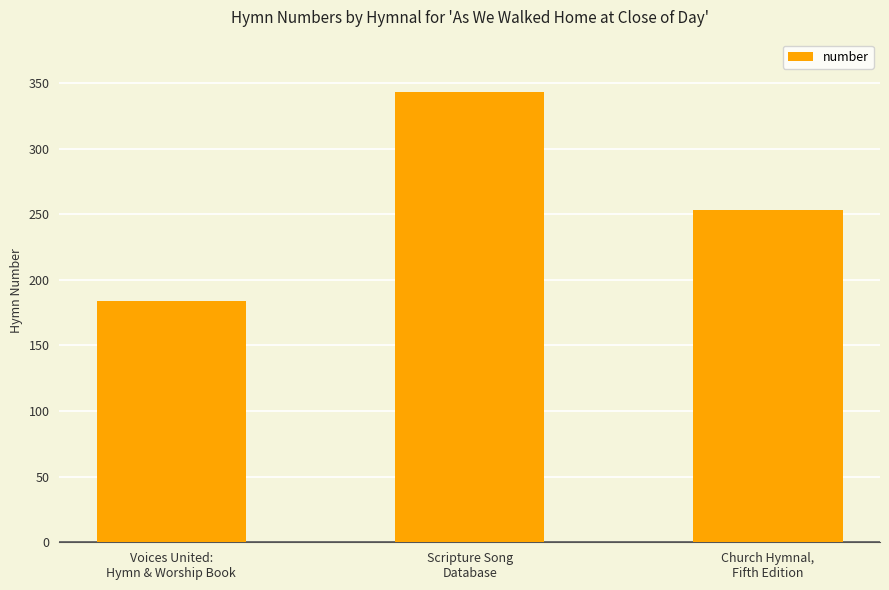

Is it true that the value at Voices United:
Hymn & Worship Book is 184?

True